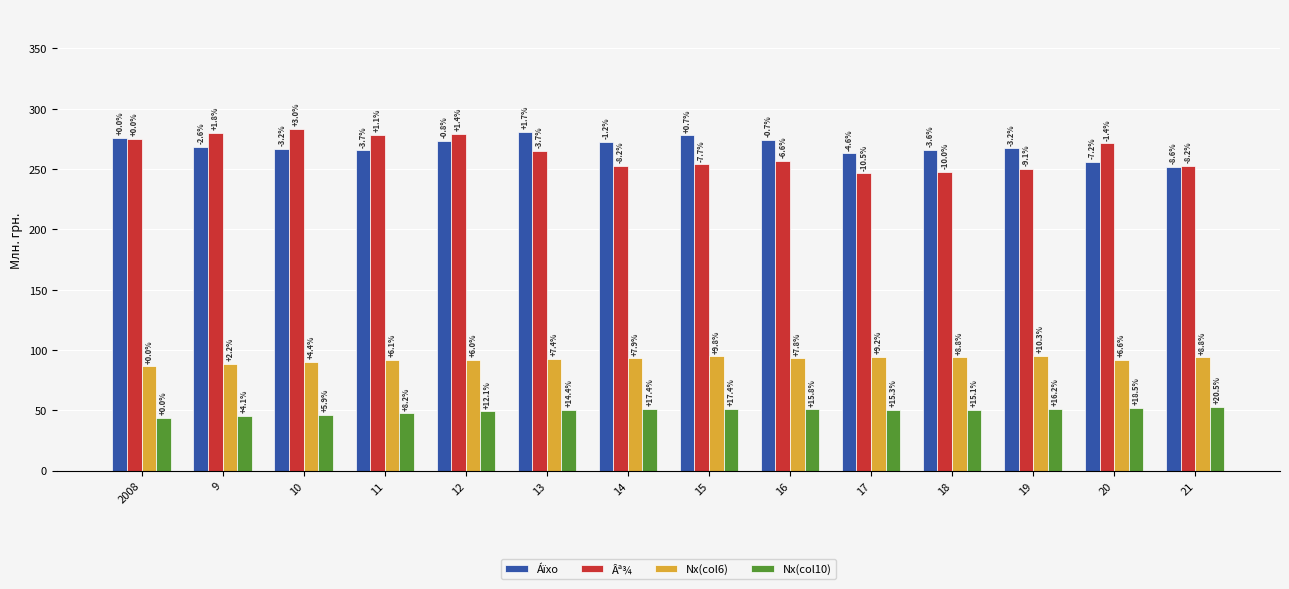

At how many categories does at least one series exceed 232?

14